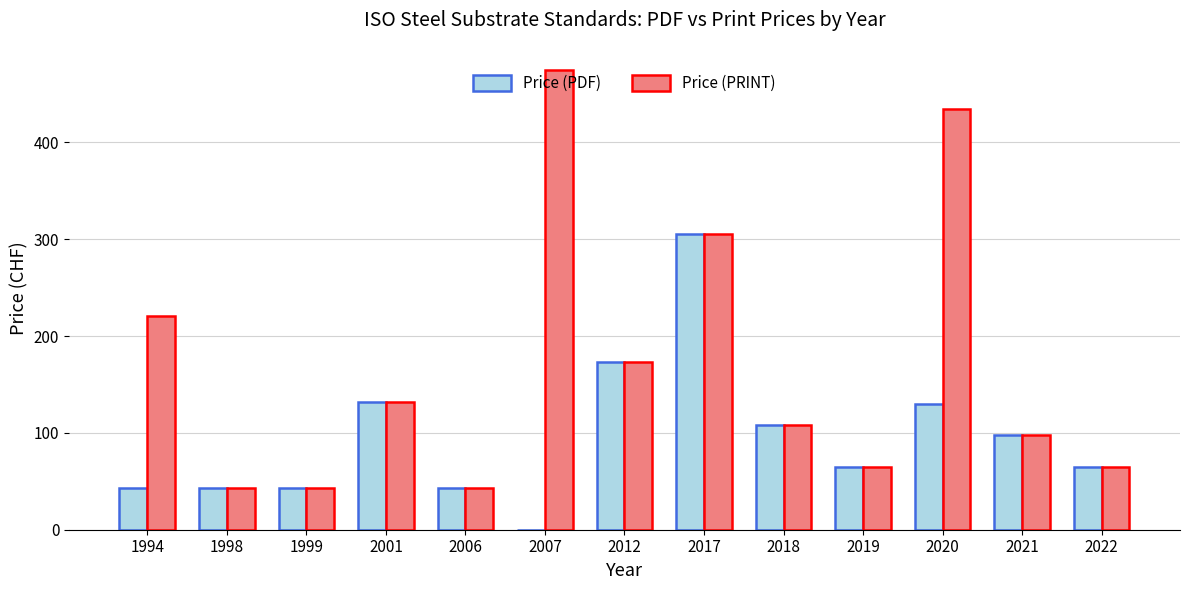

Does the chart contain stacked bars?

No